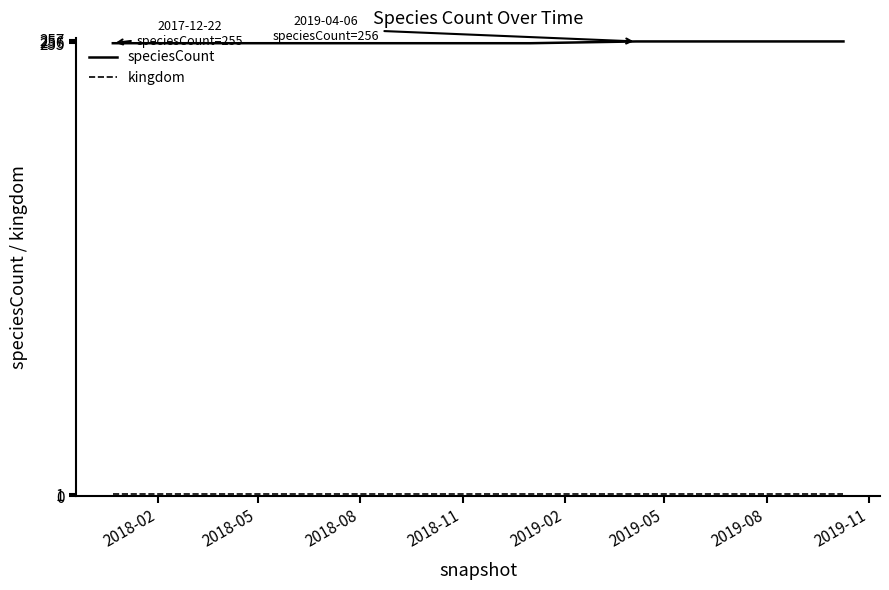

Which series has the largest total across all categories?

speciesCount